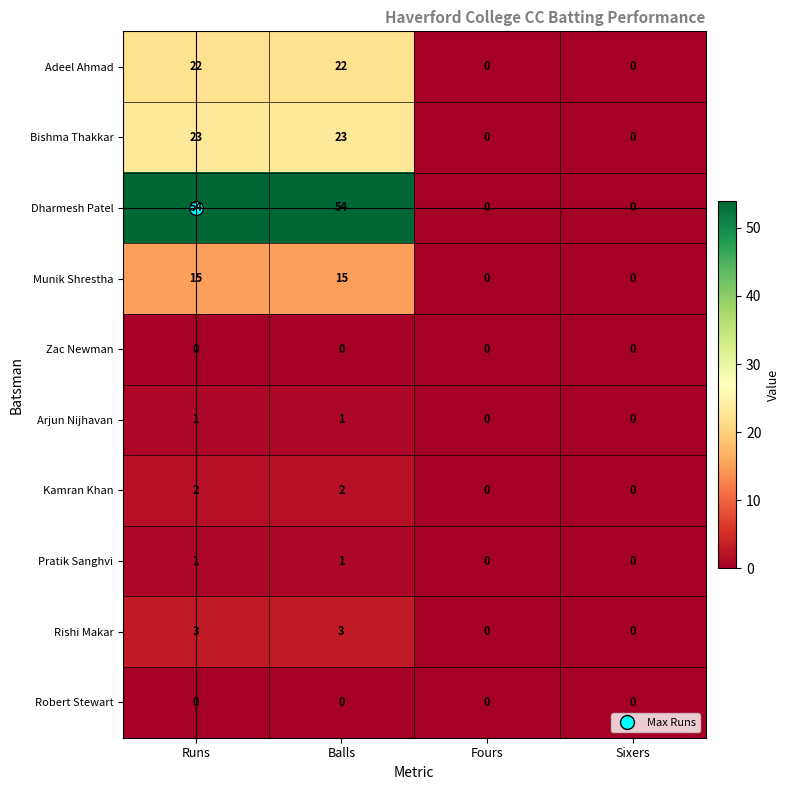

How many distinct data groups are displayed?

10